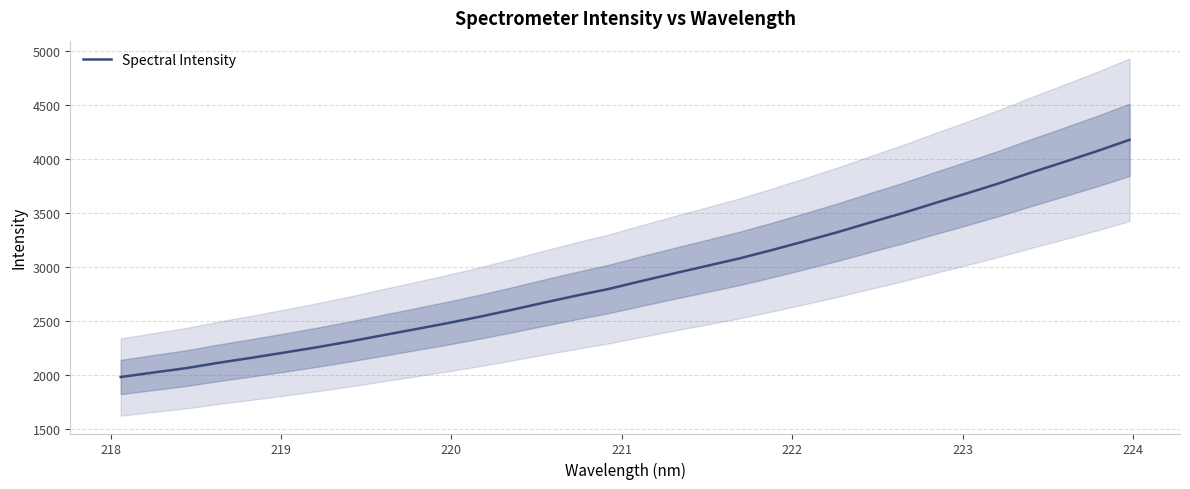

What is the greatest value displayed?

4176.9